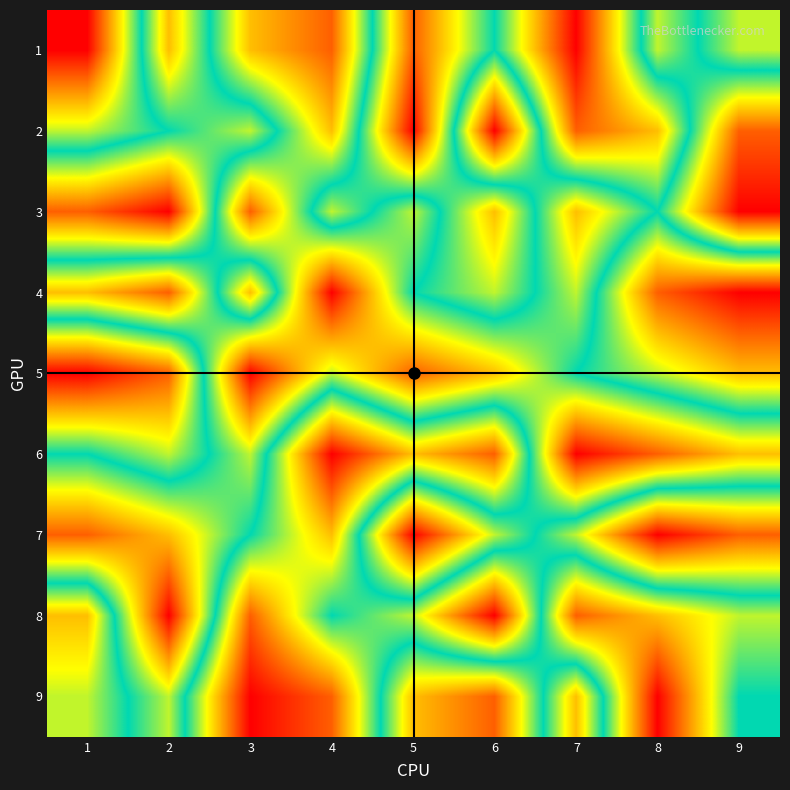

How many series are shown in this chart?

9